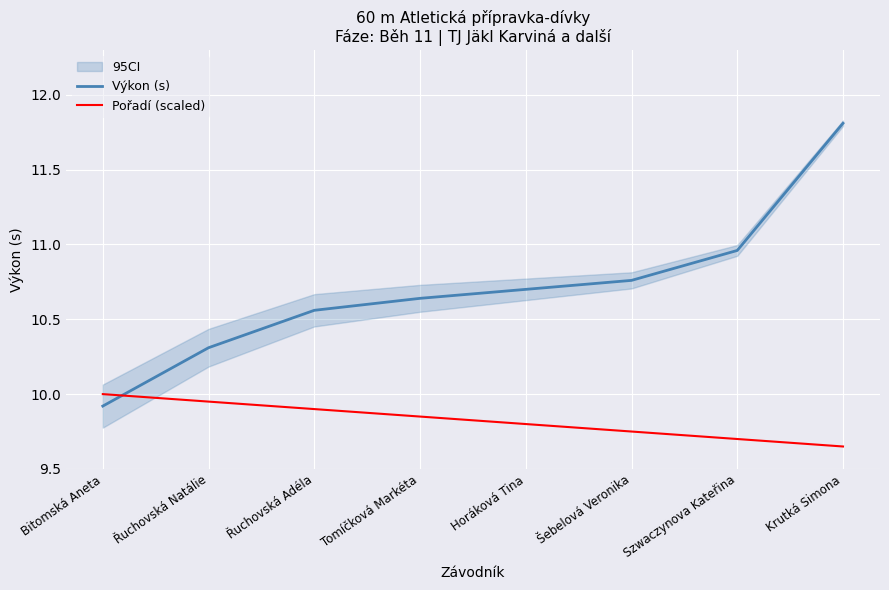

What is the minimum value shown in the chart?

9.7